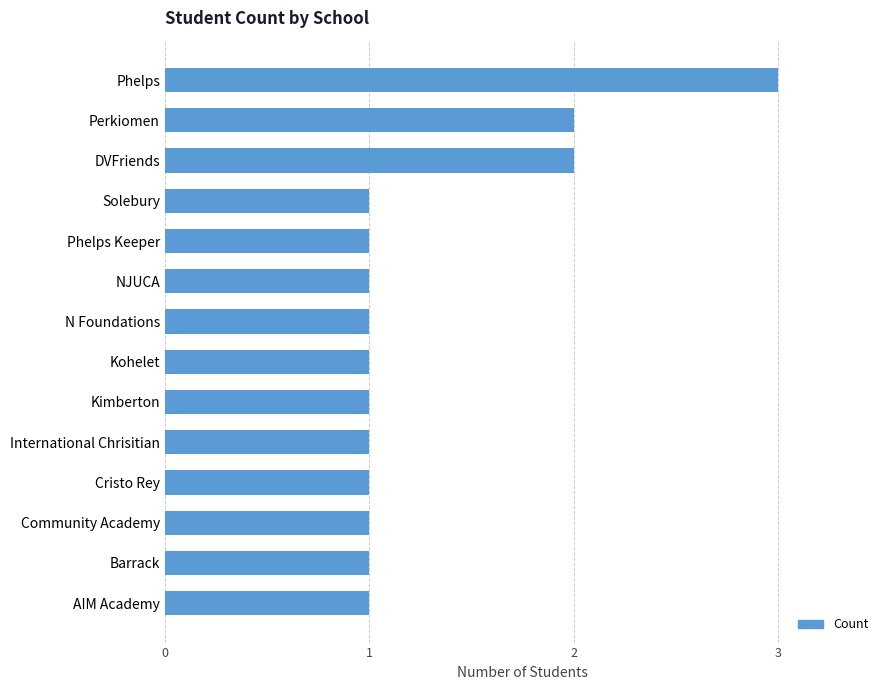

What is the greatest value displayed?

3